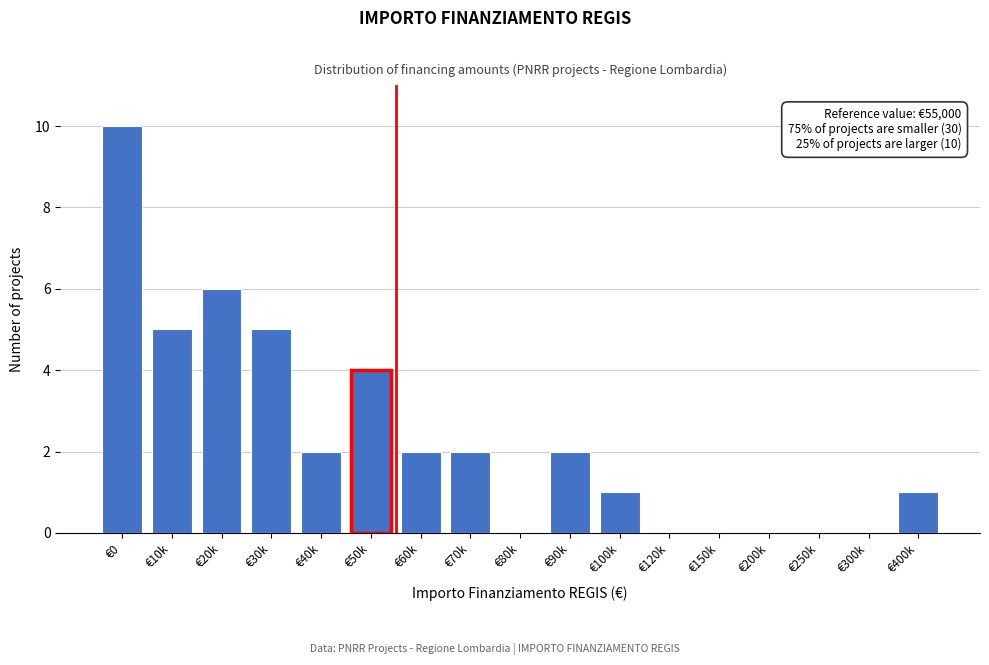

Reading left to right, transcribe all the data shown in this chart.

€0=10	€10k=5	€20k=6	€30k=5	€40k=2	€50k=4	€60k=2	€70k=2	€80k=0	€90k=2	€100k=1	€120k=0	€150k=0	€200k=0	€250k=0	€300k=0	€400k=1